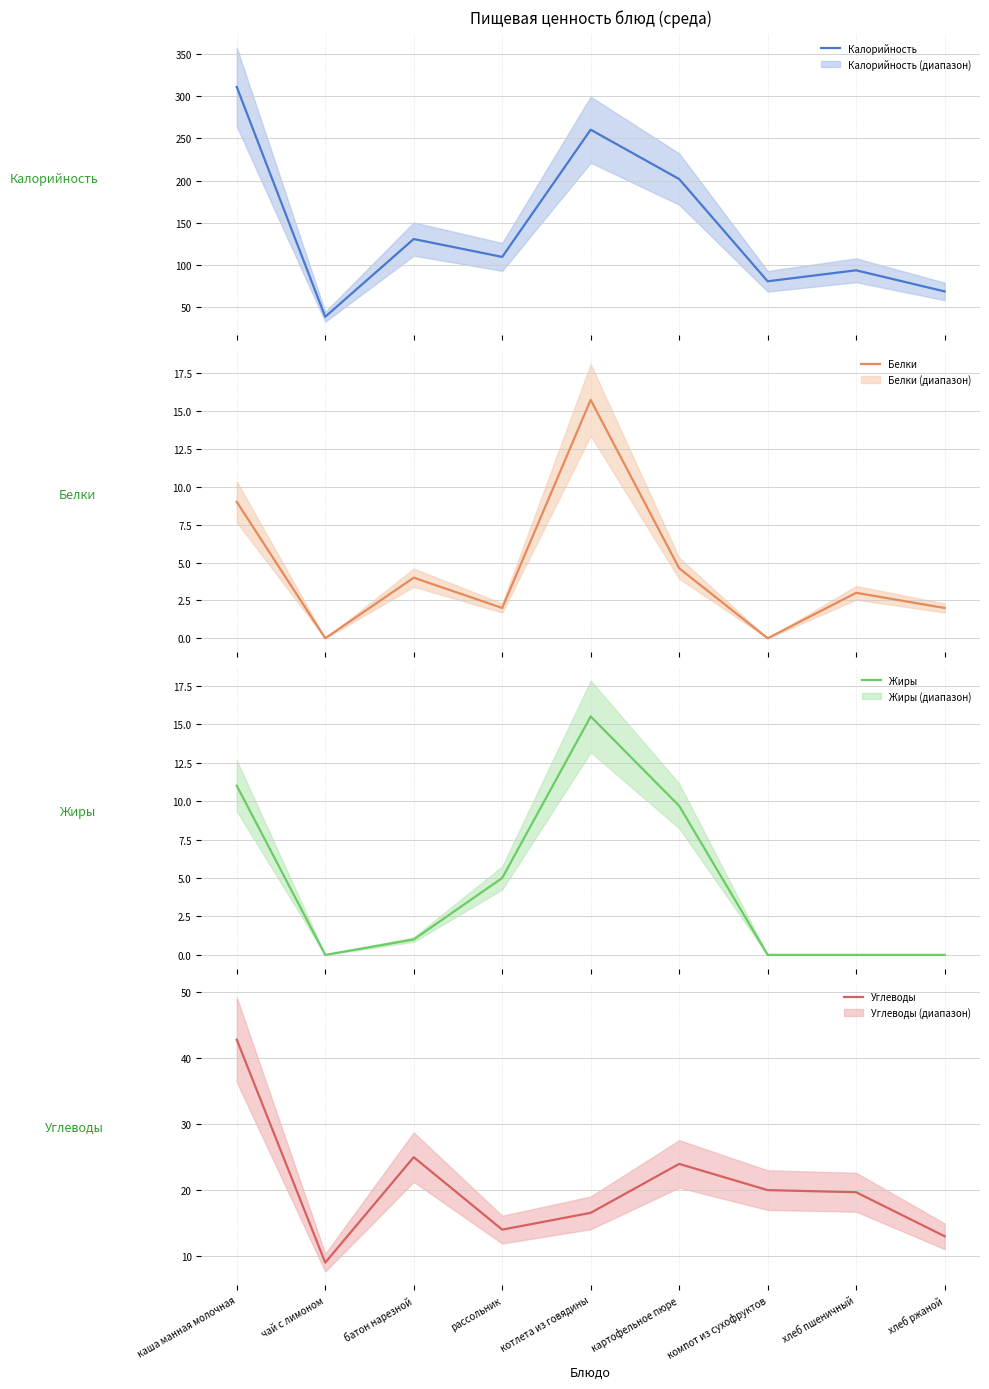

True or false: Калорийность and Жиры cross at least once.

False